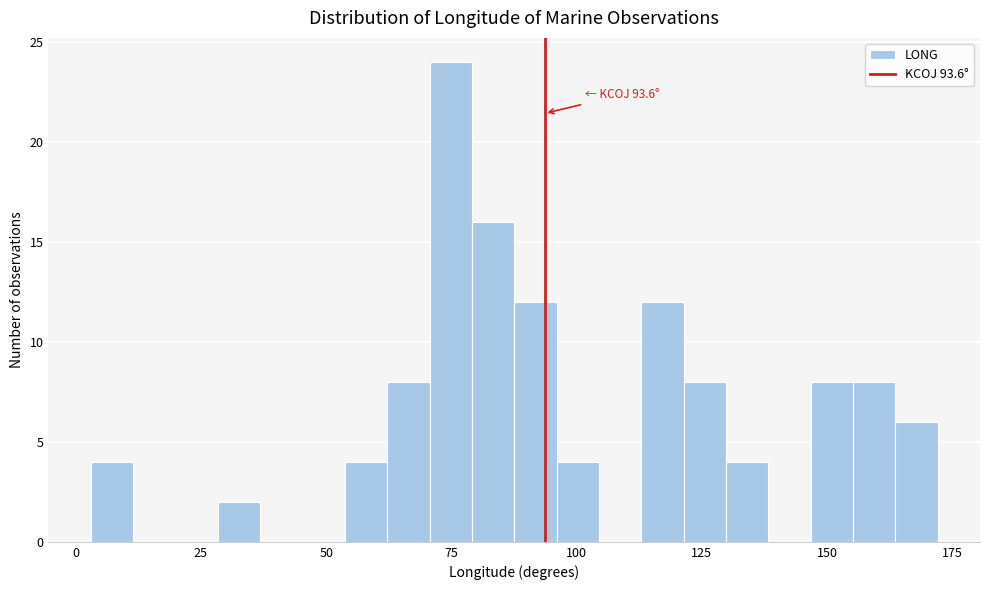

Around what value on the x-axis is the tallest bar? Give the approximate position of its centre, as read against the axis.

75